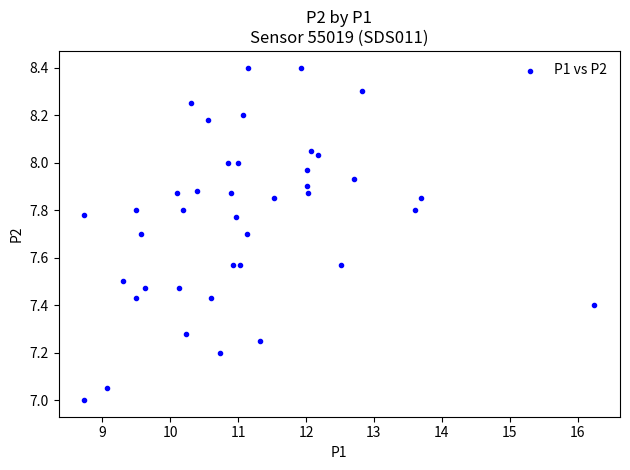

What is the range of Y values (max minus min)?

1.4